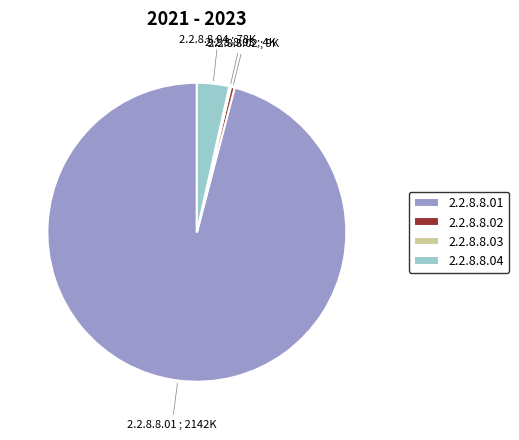

What is the largest slice in the pie chart?

2.2.8.8.01